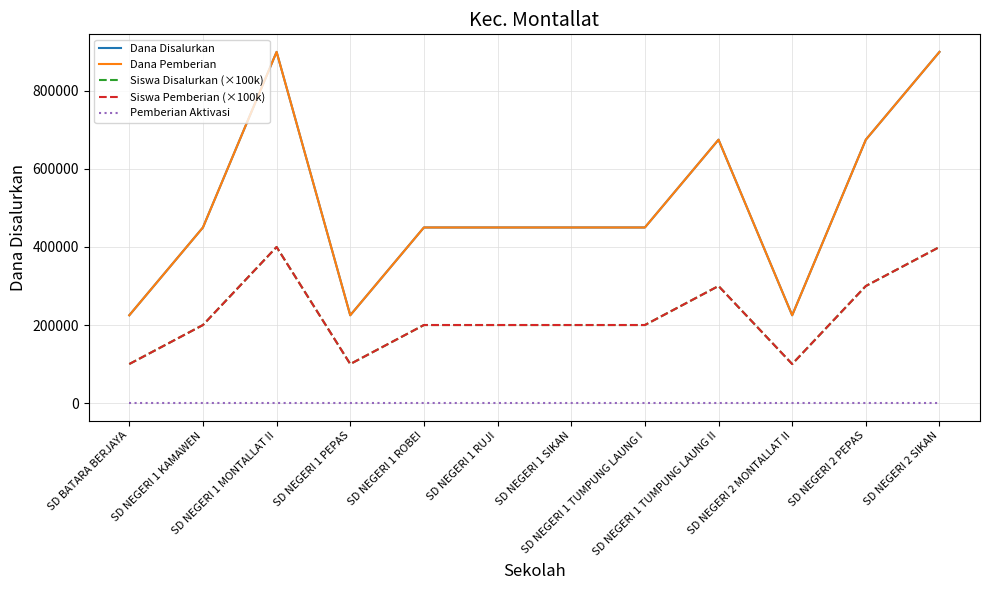

What is the average value of the Siswa Pemberian (×100k) series?

225000